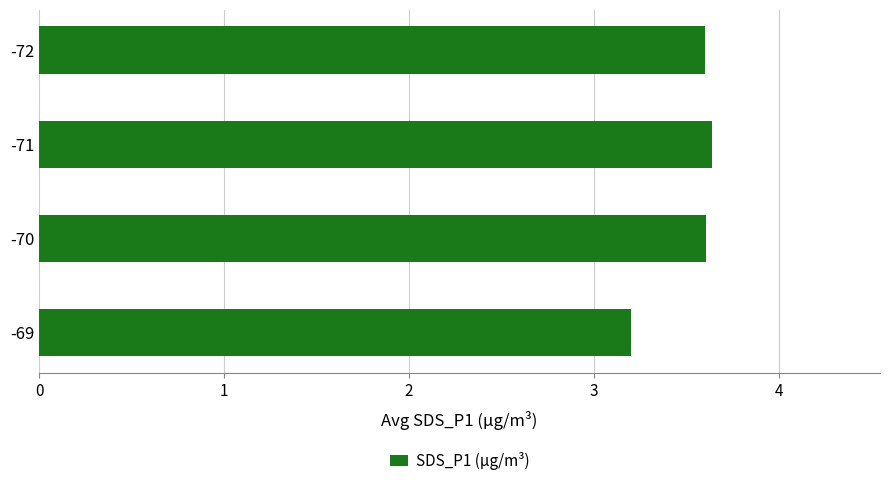

True or false: the data shows 1.0 at -71.

False